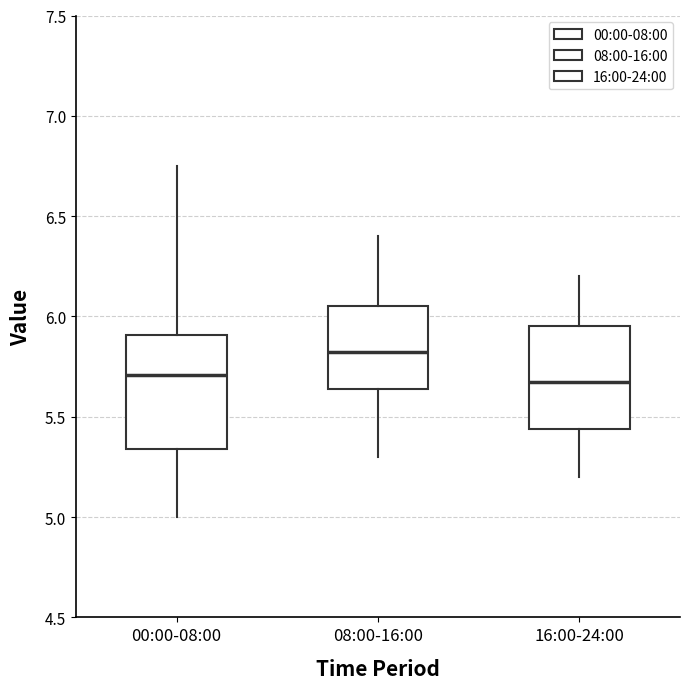

Where does the median line of the box for 08:00-16:00 sit on the y-axis? The values are not printed on the chart, so give them approximately, as read against the axis.

5.85